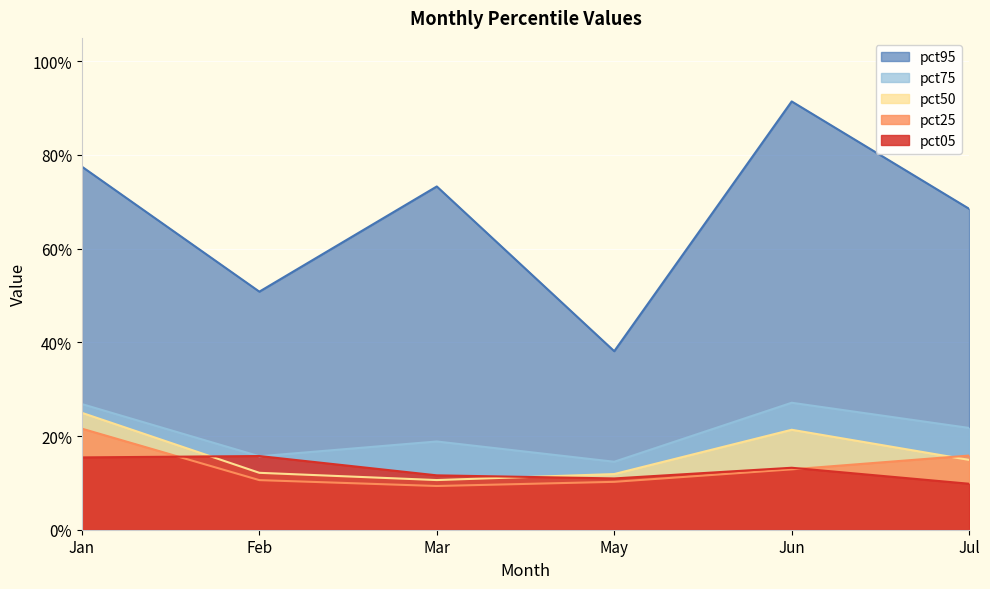

Rank the series at Jun from lowest to highest value.

pct25, pct05, pct50, pct75, pct95